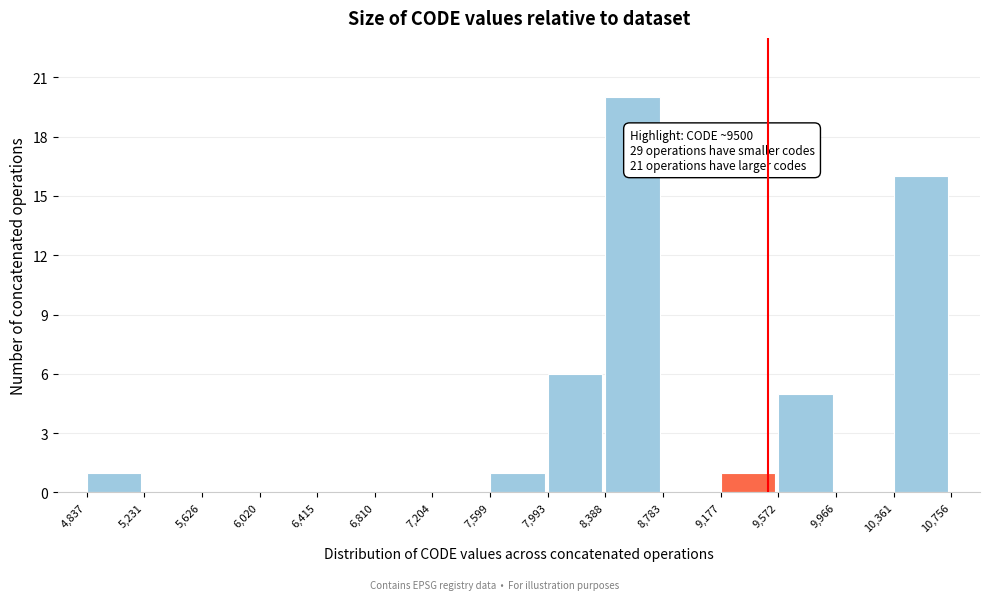

Over which range of the x-axis is the bar tallest?

8,388 to 8,783